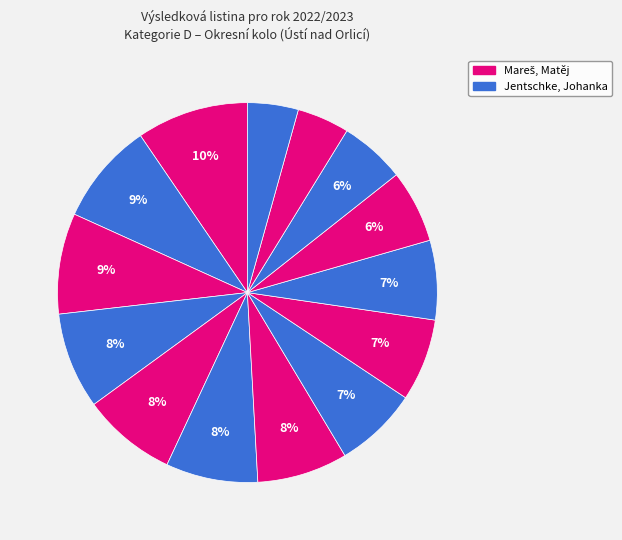

How many segments does this pie chart have?

14